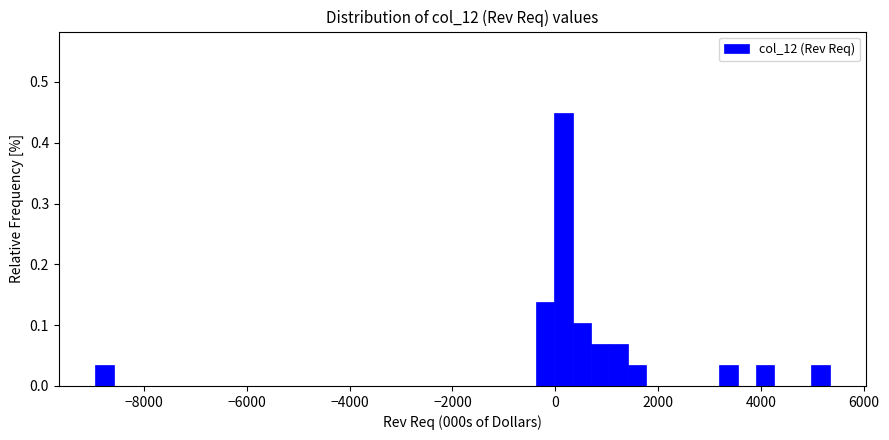

Around what value on the x-axis is the tallest bar? Give the approximate position of its centre, as read against the axis.

200